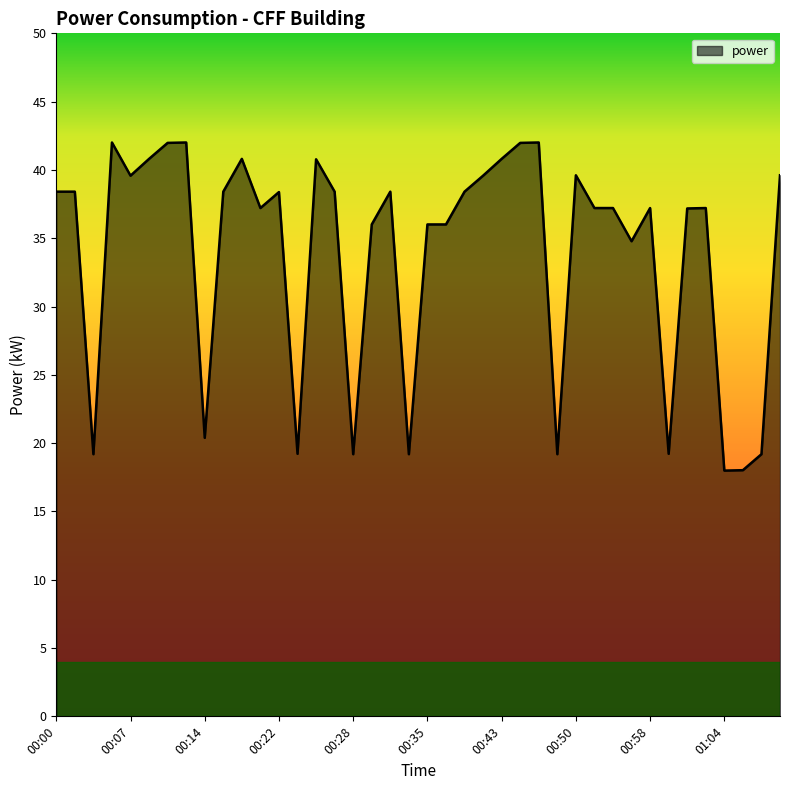

What is the smallest value displayed?

18.0